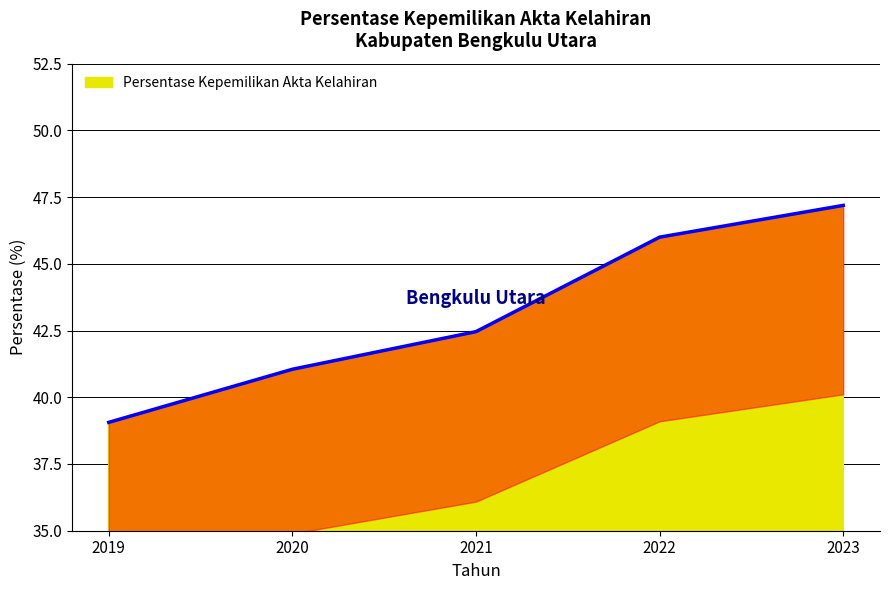

Reading left to right, transcribe all the data shown in this chart.

2019=39.1	2020=41.0	2021=42.5	2022=46.0	2023=47.2